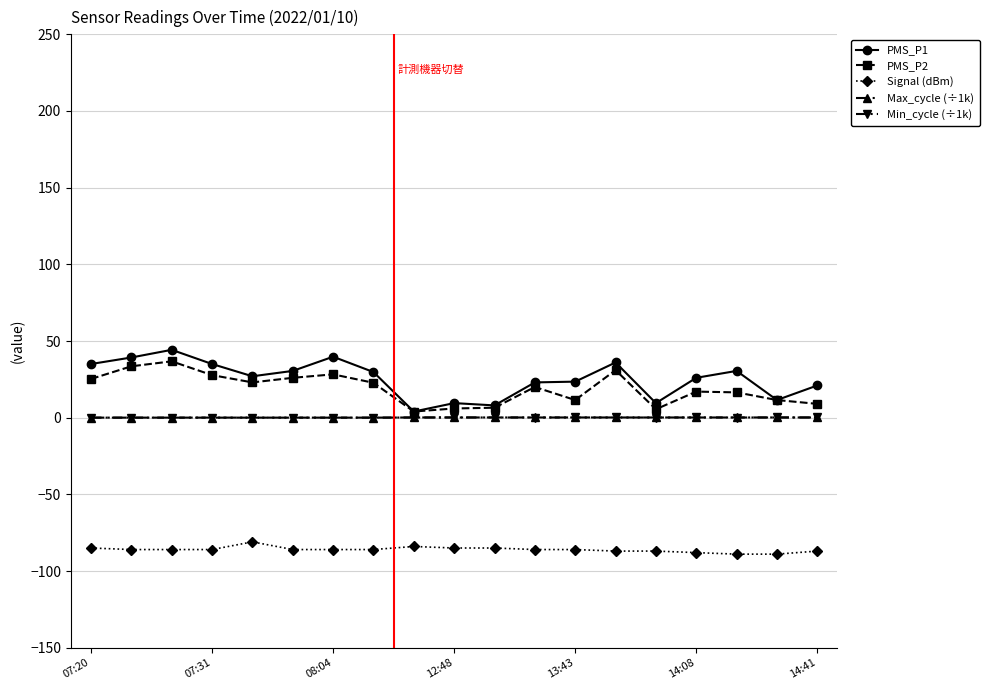

Which series has the largest range (max minus min)?

PMS_P1